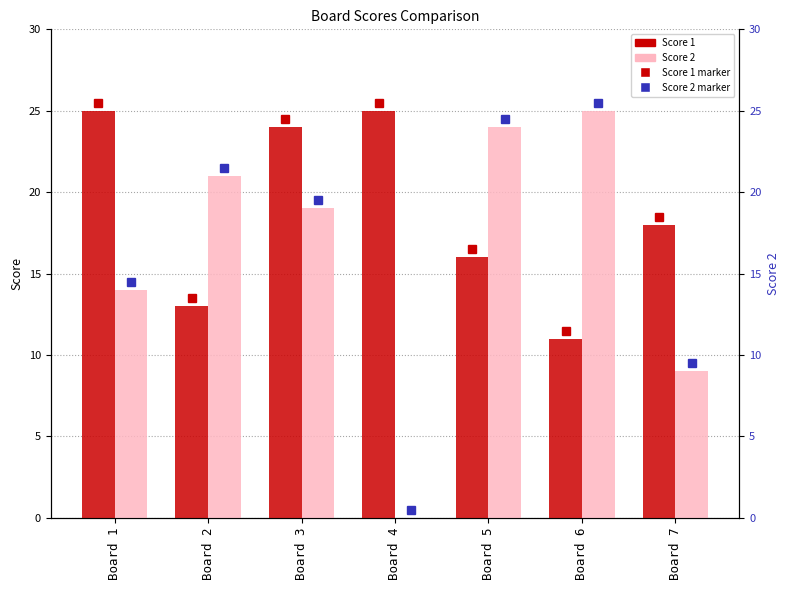

Between Board 1 and Board 5, which is larger?

Board 1